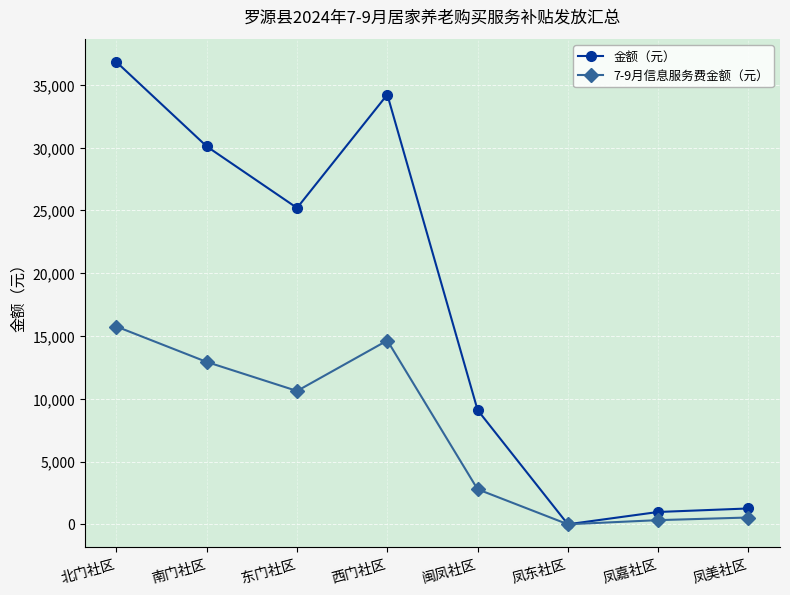

Reading left to right, transcribe all the data shown in this chart.

金额（元）: 36820	30100	25200	34230	9100	0	980	1260
7-9月信息服务费金额（元）: 15750	12930	10620	14640	2790	0	330	540